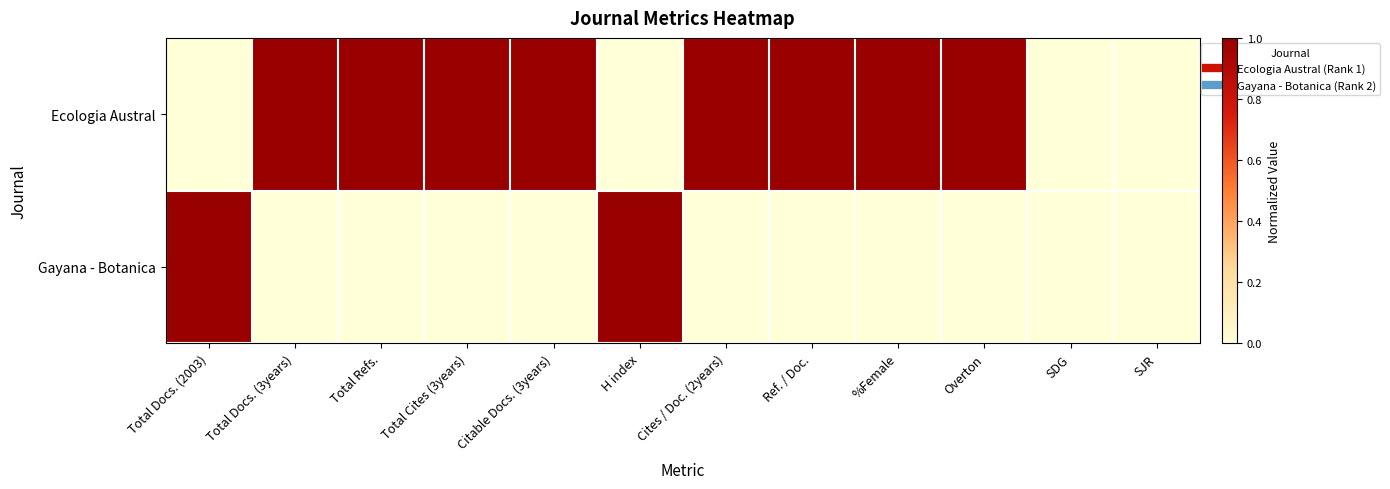

How many distinct data groups are displayed?

2